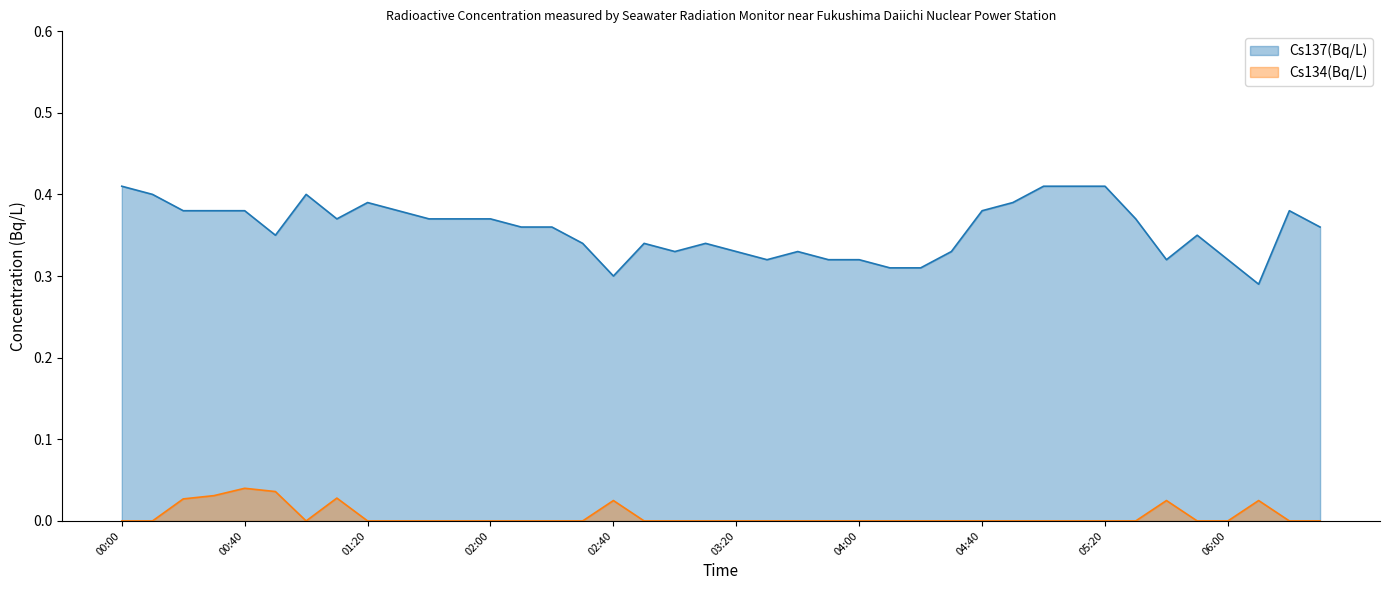

What is the difference between the highest and lowest values at 03:10?

0.3